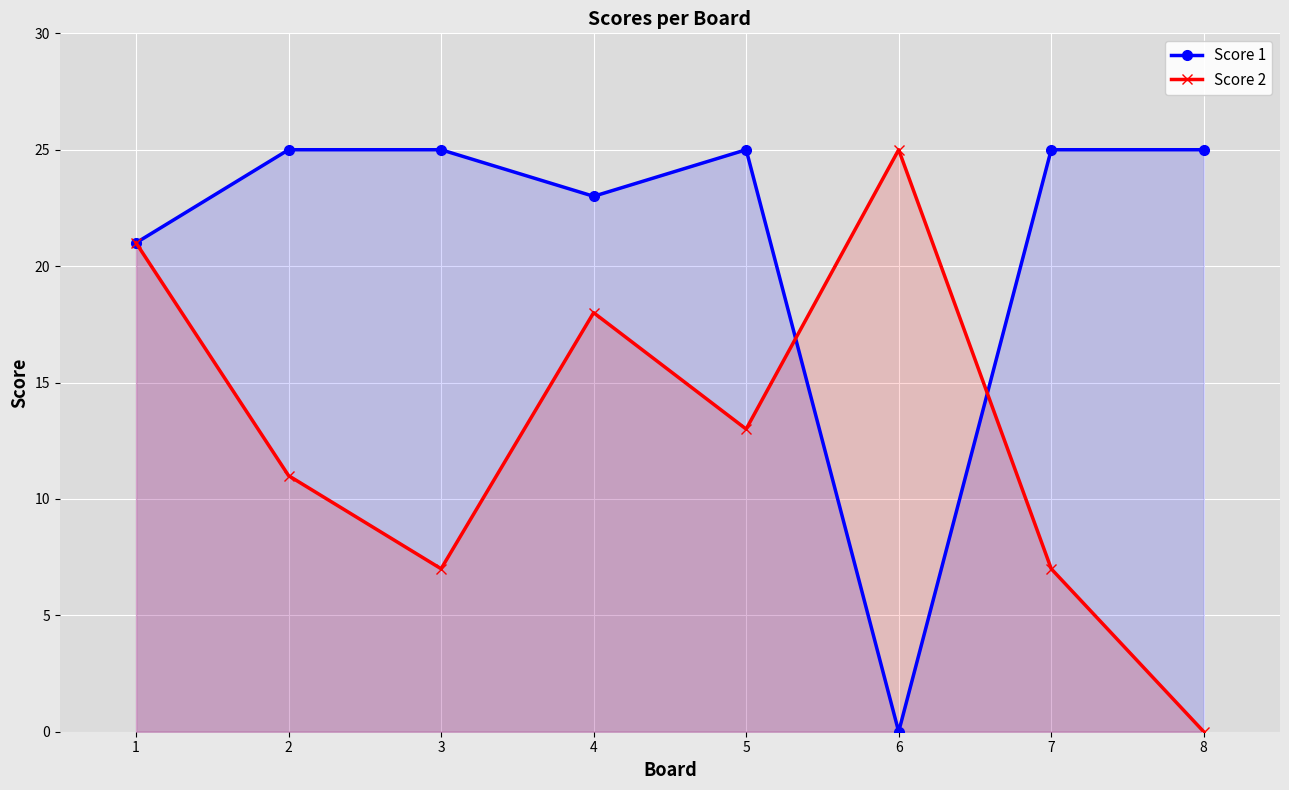

Reading left to right, transcribe all the data shown in this chart.

Score 1: 21	25	25	23	25	0	25	25
Score 2: 21	11	7	18	13	25	7	0